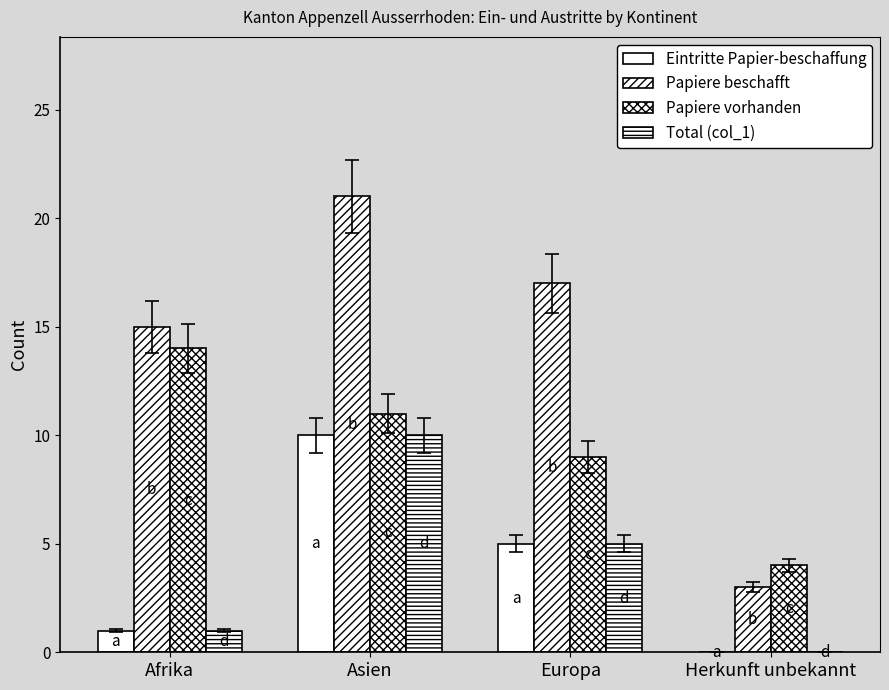

Count the number of data series in this chart.

4